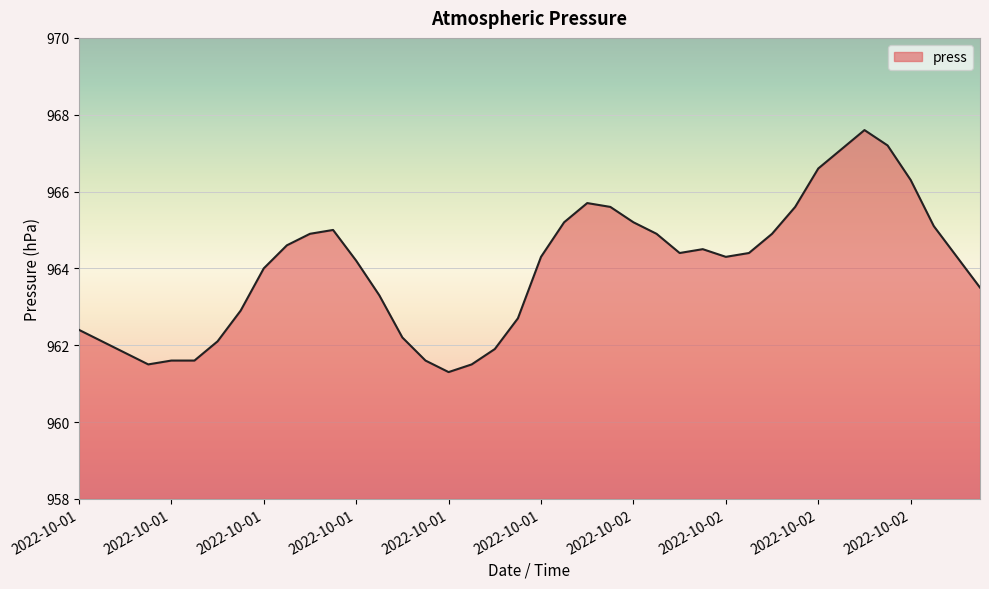

What is the maximum value shown in the chart?

967.6